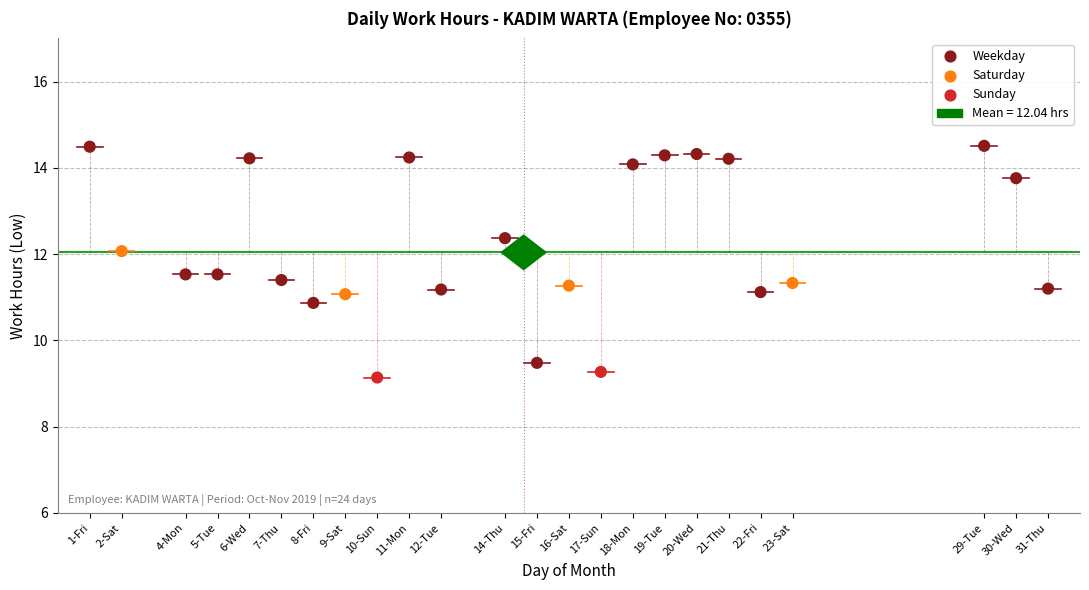

What is the range of X values (max minus min)?

30.0